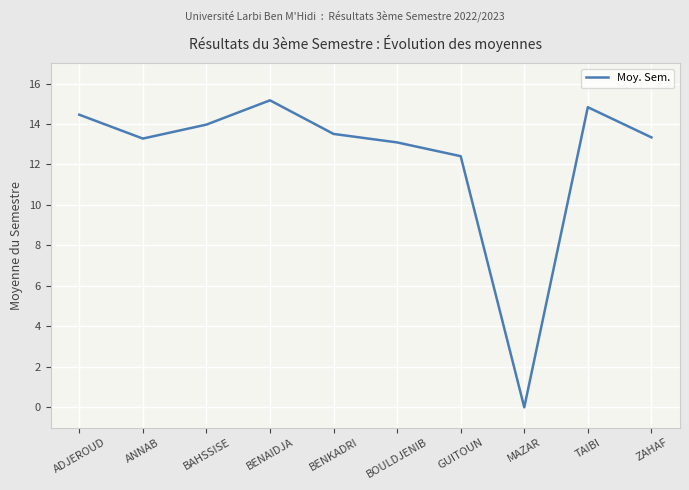

What is the maximum value shown in the chart?

15.2